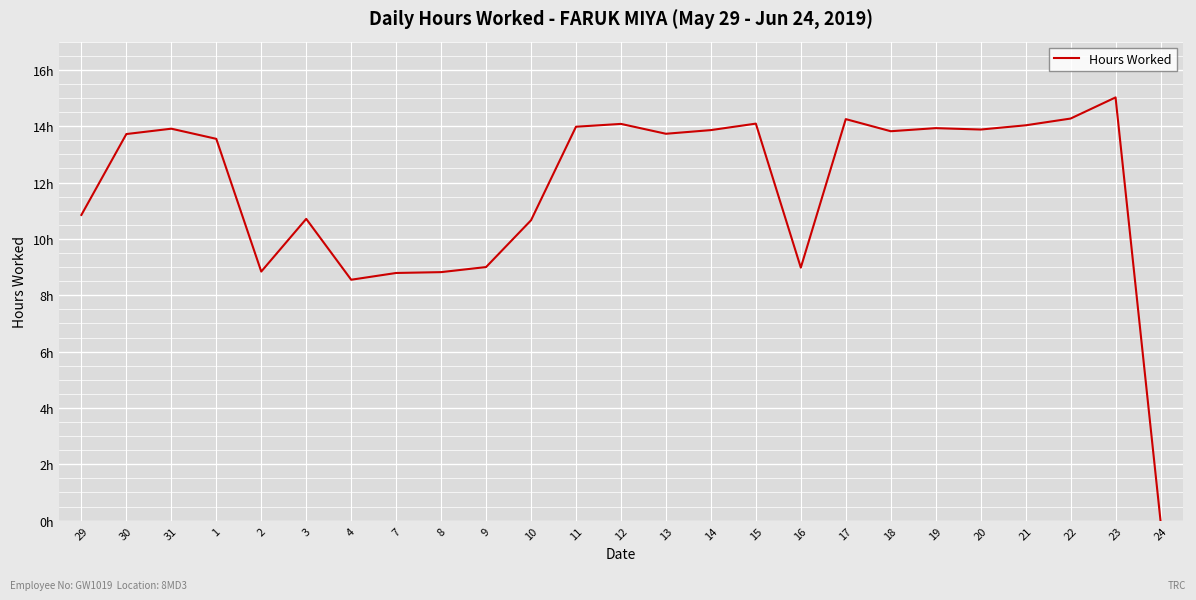

Does the chart display data point markers on the line(s)?

No